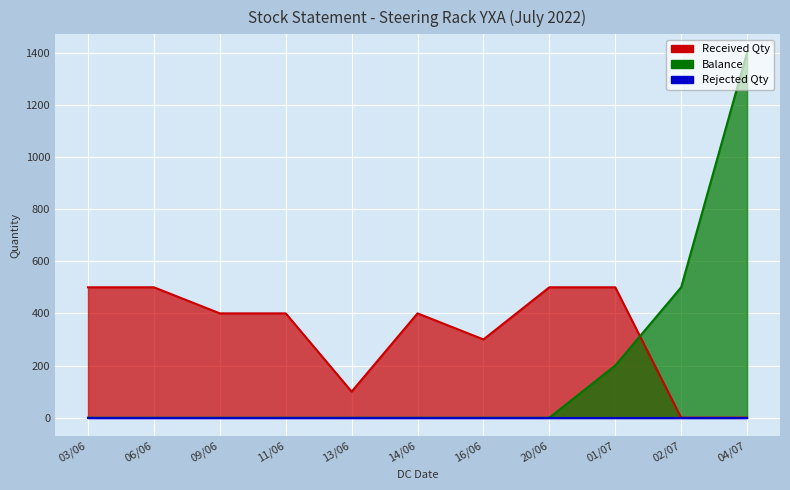

True or false: Received Qty and Balance intersect in this chart.

True